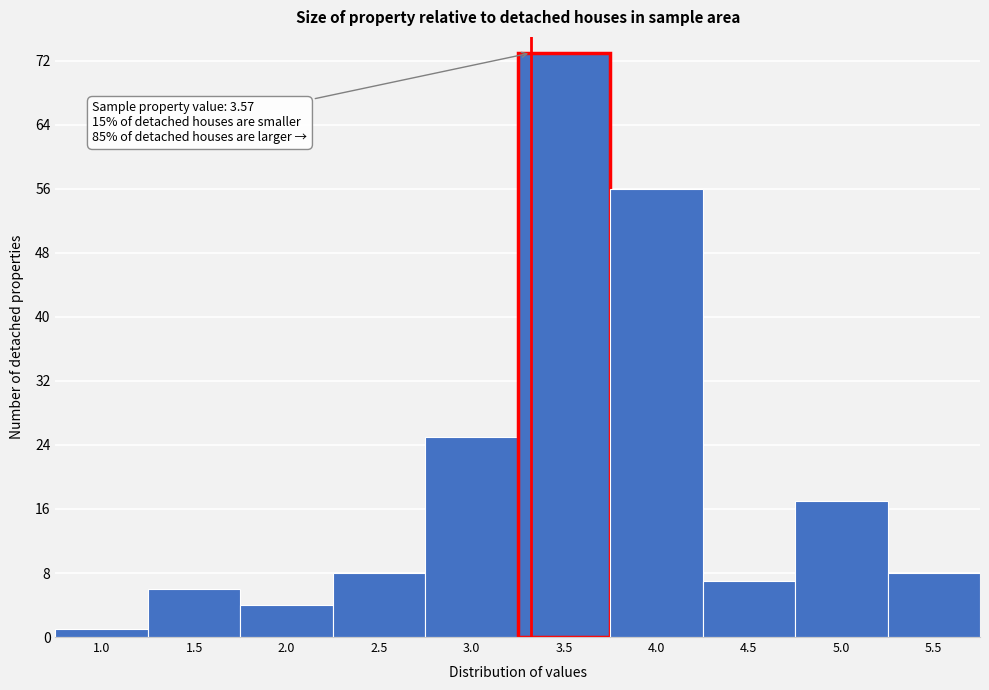

Reading right to left, list all the values displayed in this chart.

5.5=8	5.0=17	4.5=7	4.0=56	3.5=73	3.0=25	2.5=8	2.0=4	1.5=6	1.0=1